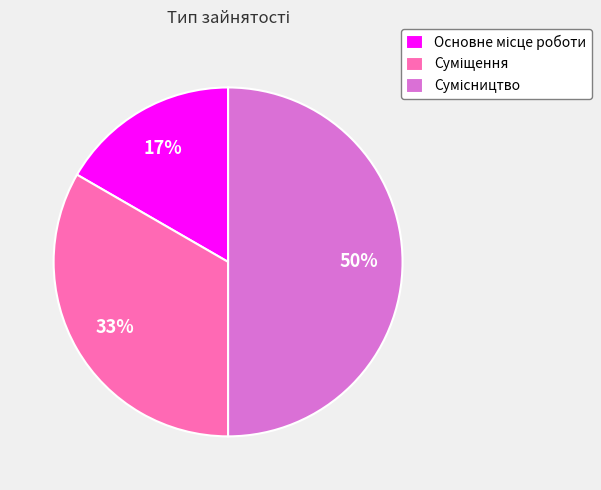

To the nearest percent, what is the average slice percentage?

33%